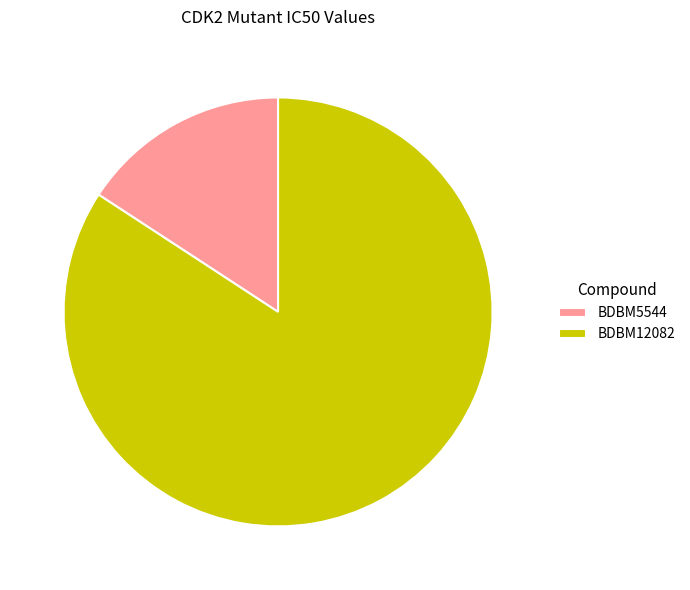

Between BDBM5544 and BDBM12082, which is larger?

BDBM12082